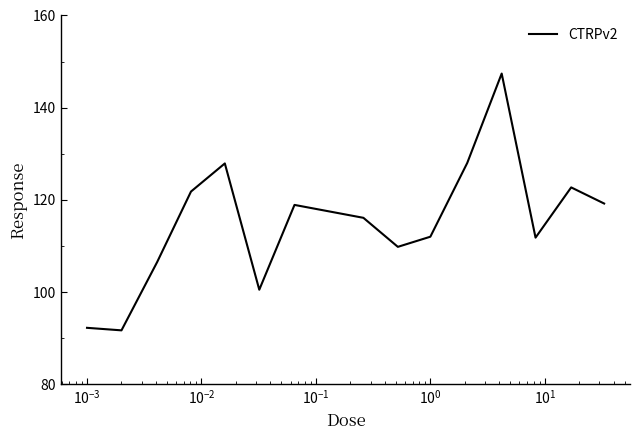

What is the smallest value displayed?

91.7